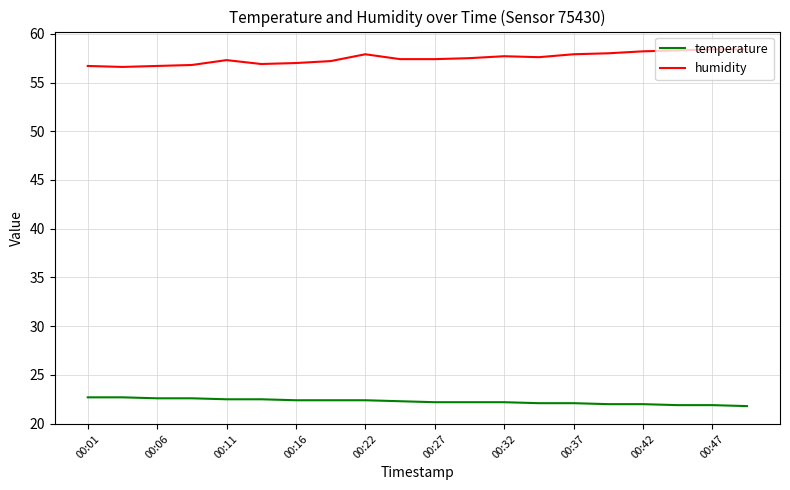

What is the difference between the second highest and minimum values in the temperature series?

0.9